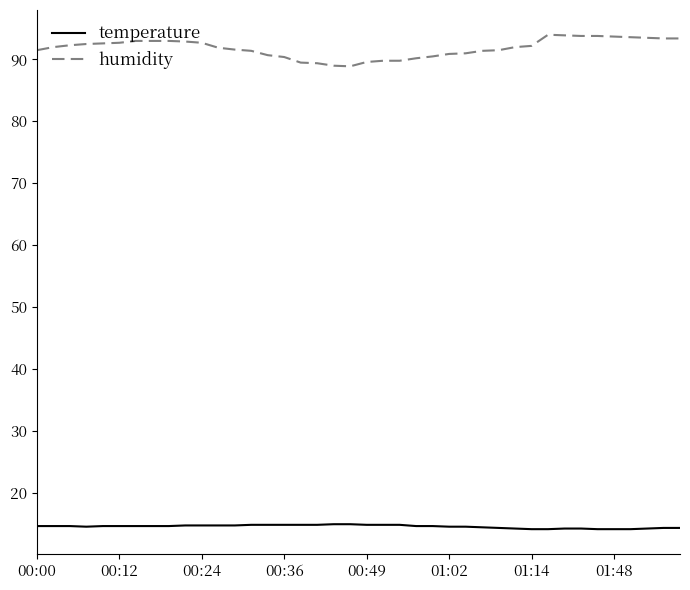

What is the greatest value displayed?

93.9